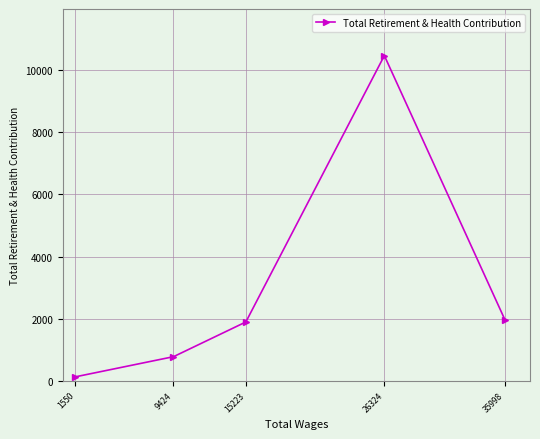

What is the sum of all values?

15221